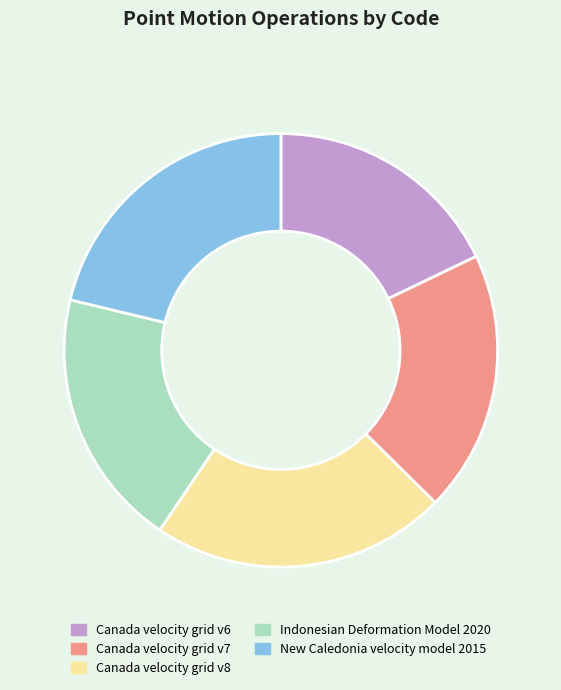

What is the largest slice in the pie chart?

Canada velocity grid v8